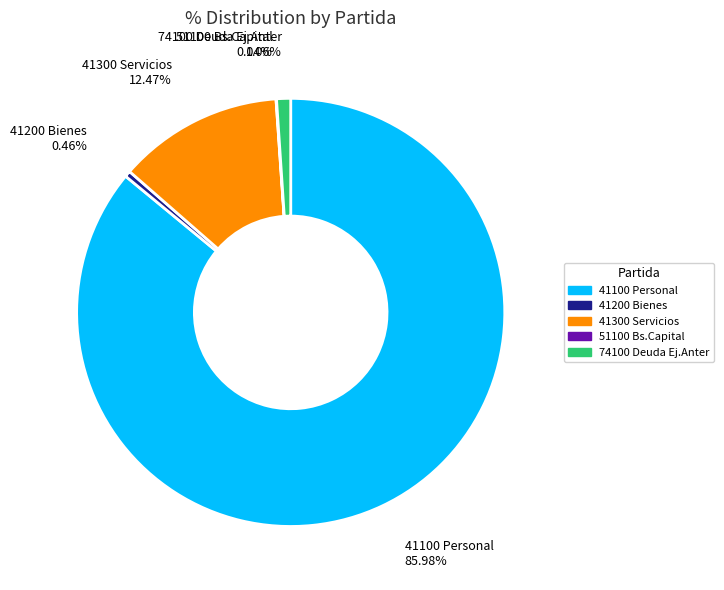

Does any single category account for the majority?

Yes